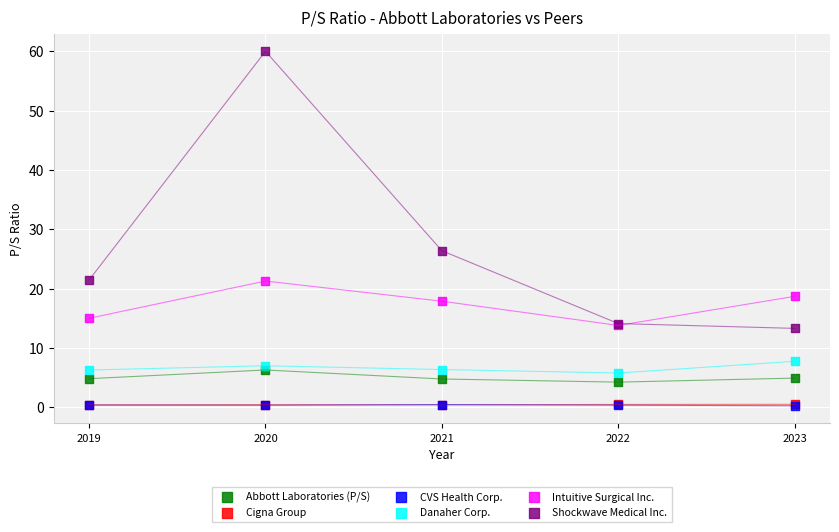

What are all the series names shown in the legend?

Abbott Laboratories (P/S), Cigna Group, CVS Health Corp., Danaher Corp., Intuitive Surgical Inc., Shockwave Medical Inc.